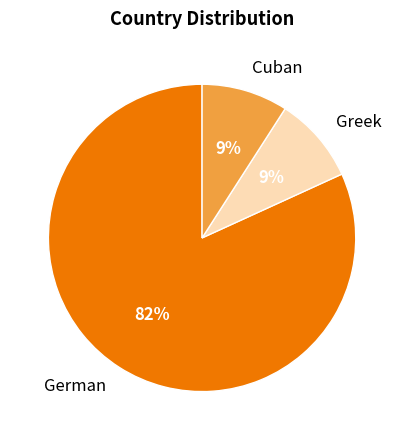

What is the largest slice in the pie chart?

German